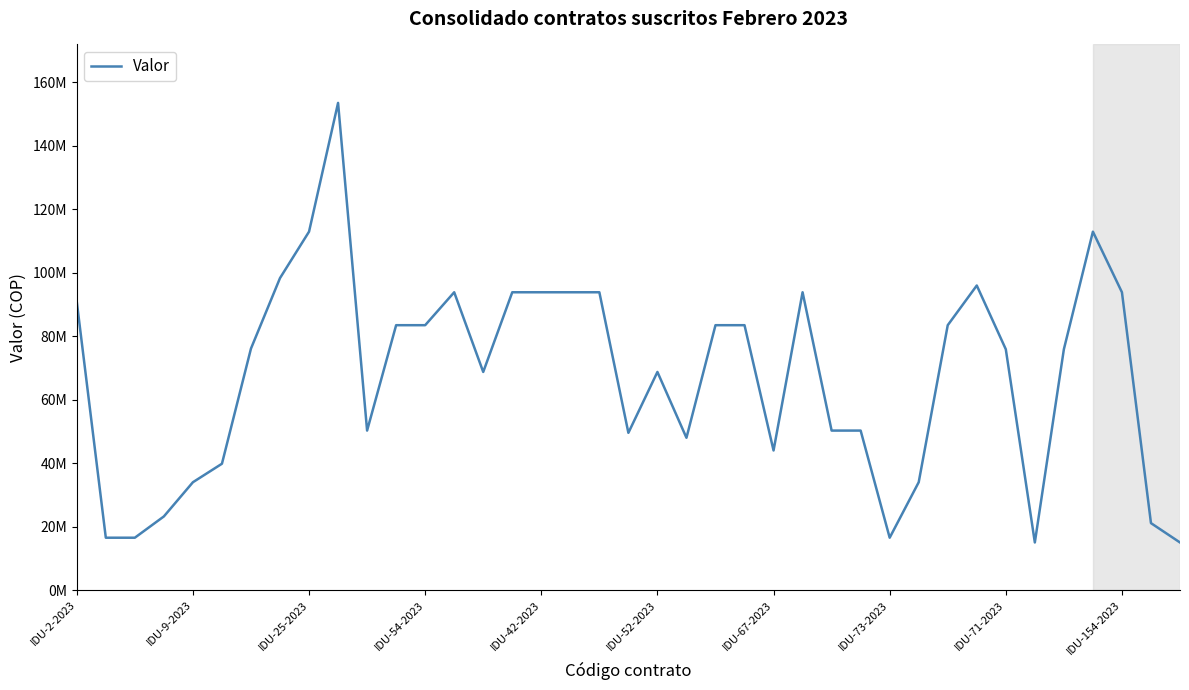

Does the chart have visible grid lines?

No